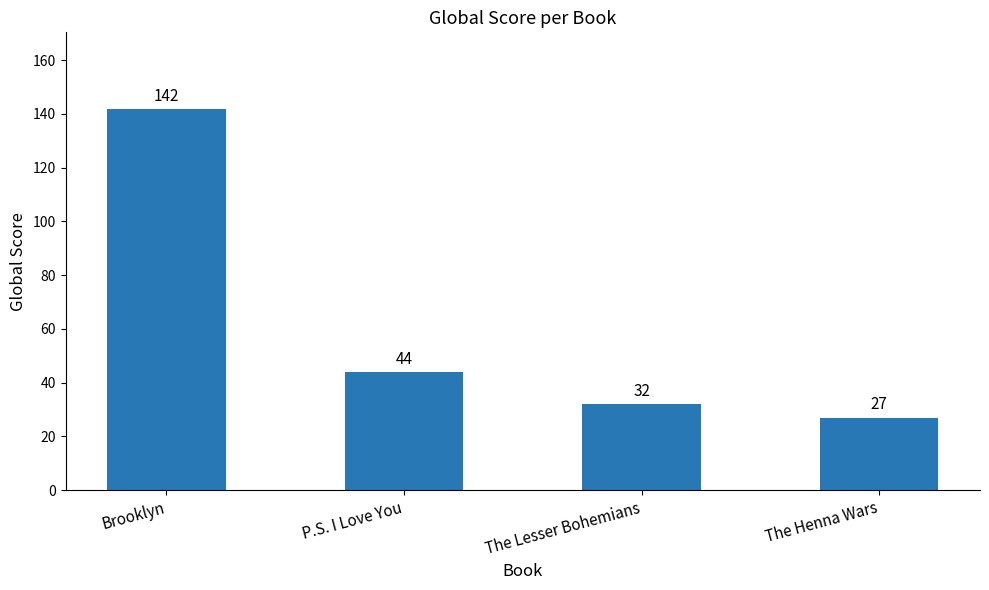

The value at Brooklyn is 142. True or false?

True